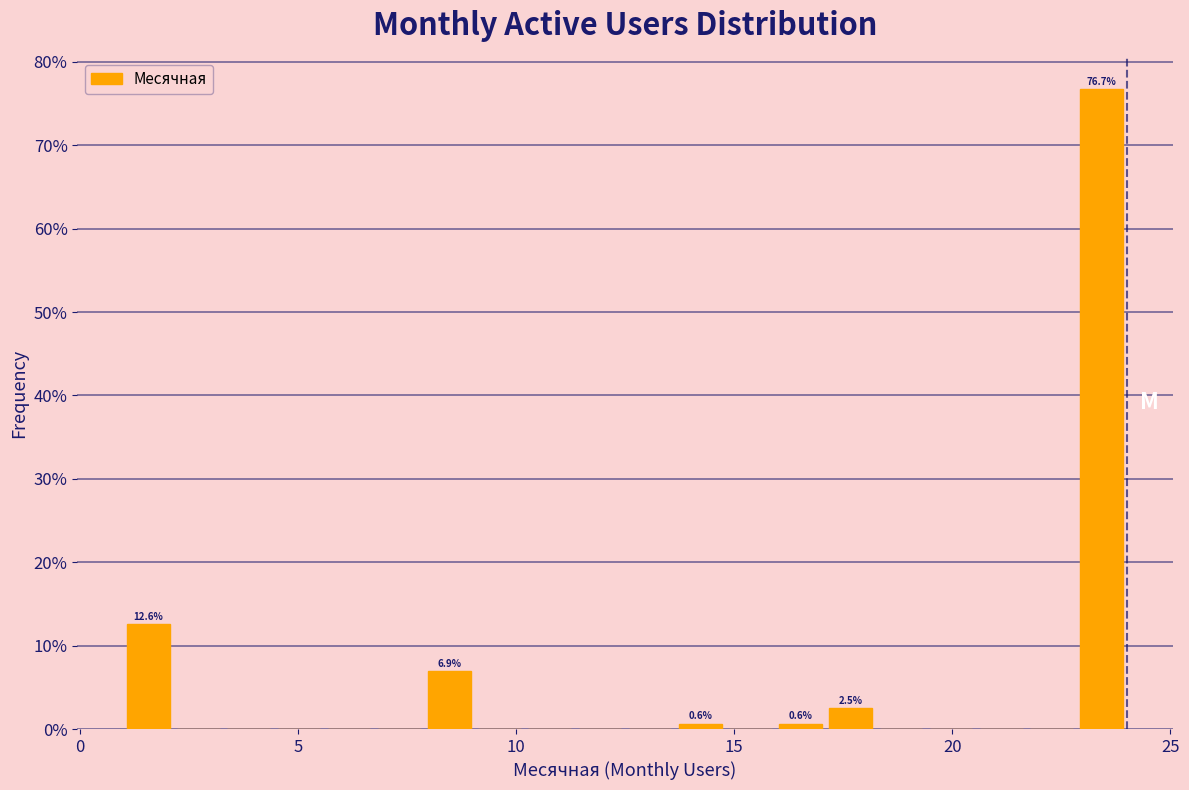

Read against the x-axis, roughly where is the centre of the tallest bar?

23.5